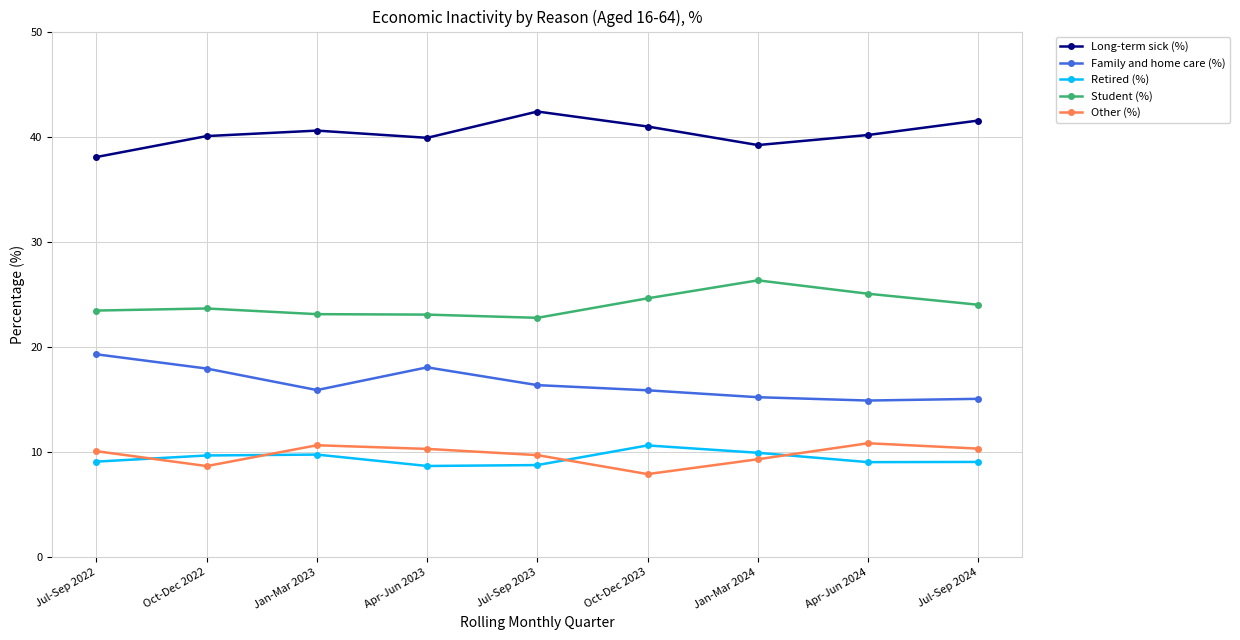

Read the Student (%) value at Oct-Dec 2022.

23.7